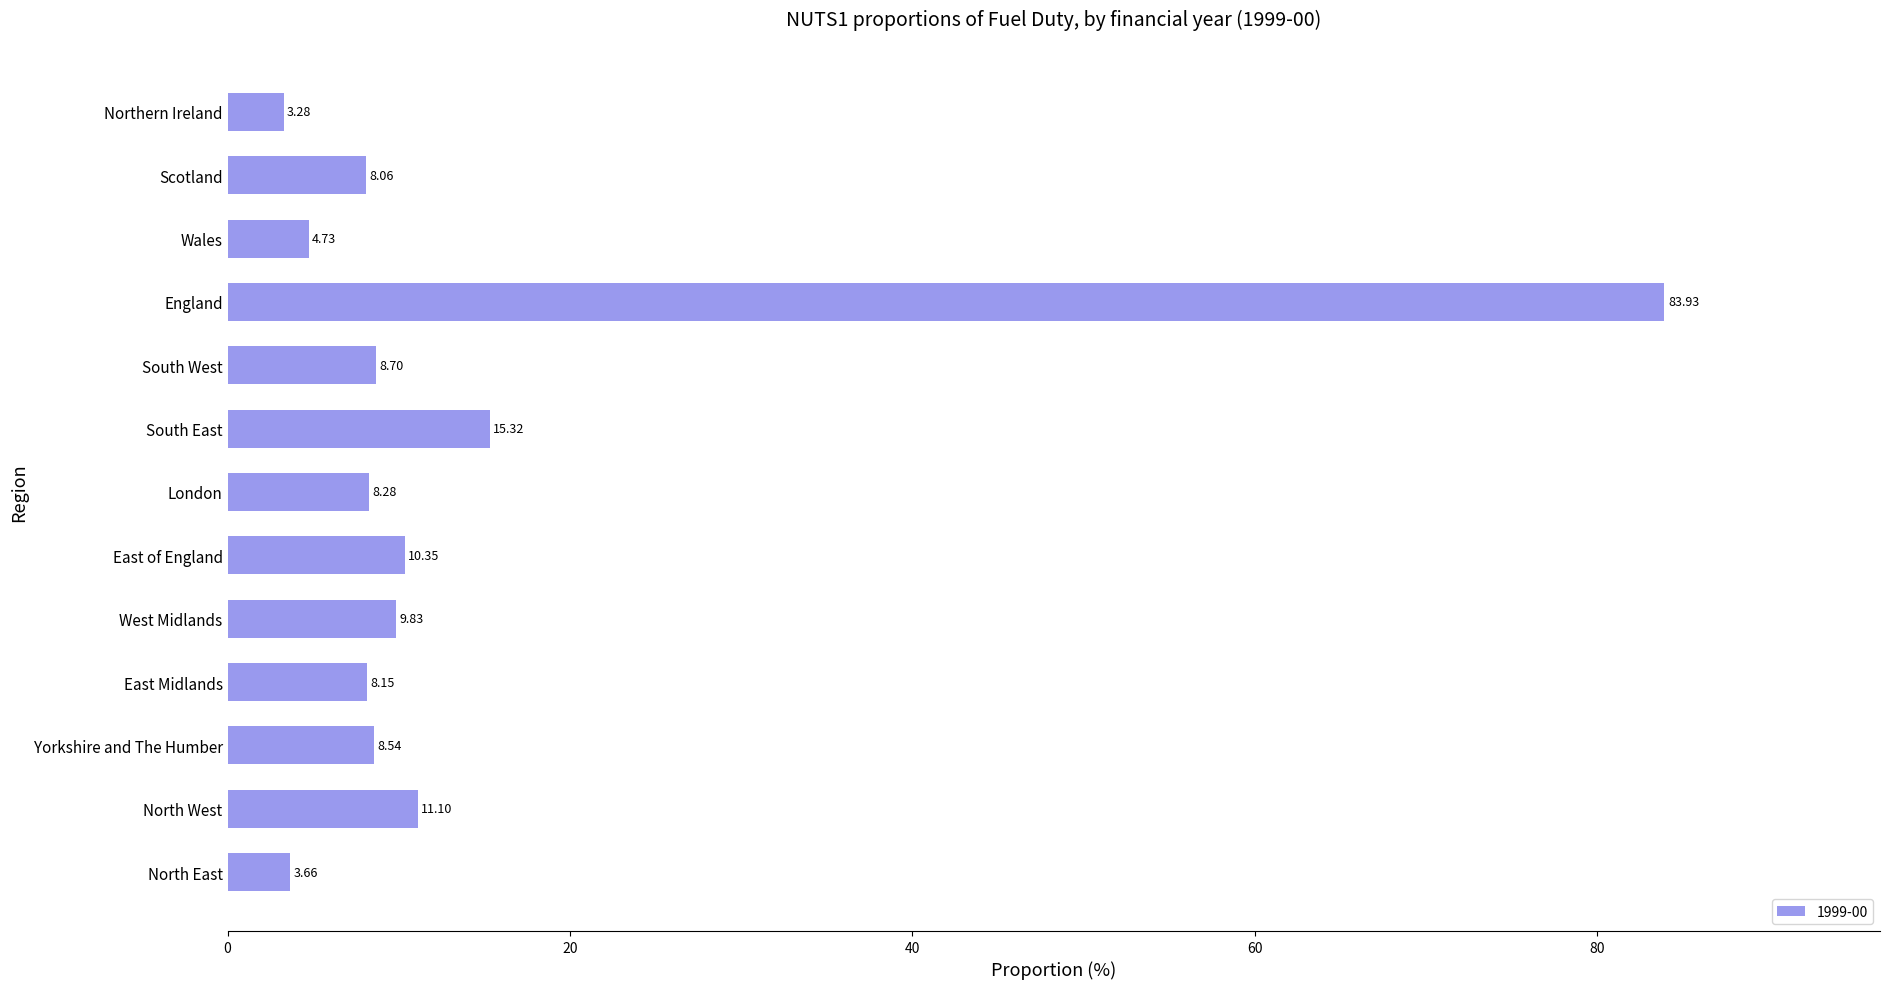

Are the bars grouped side by side (vs. stacked)?

No